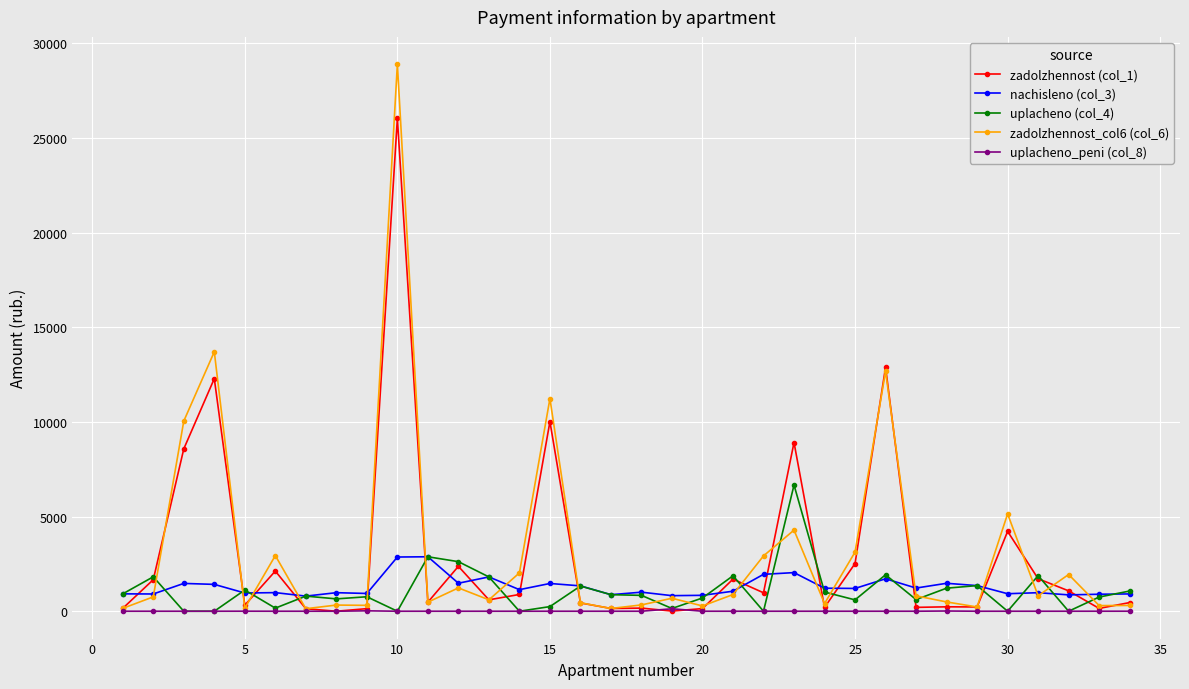

What is the value of the nachisleno (col_3) point at the 2nd from the left?

911.8